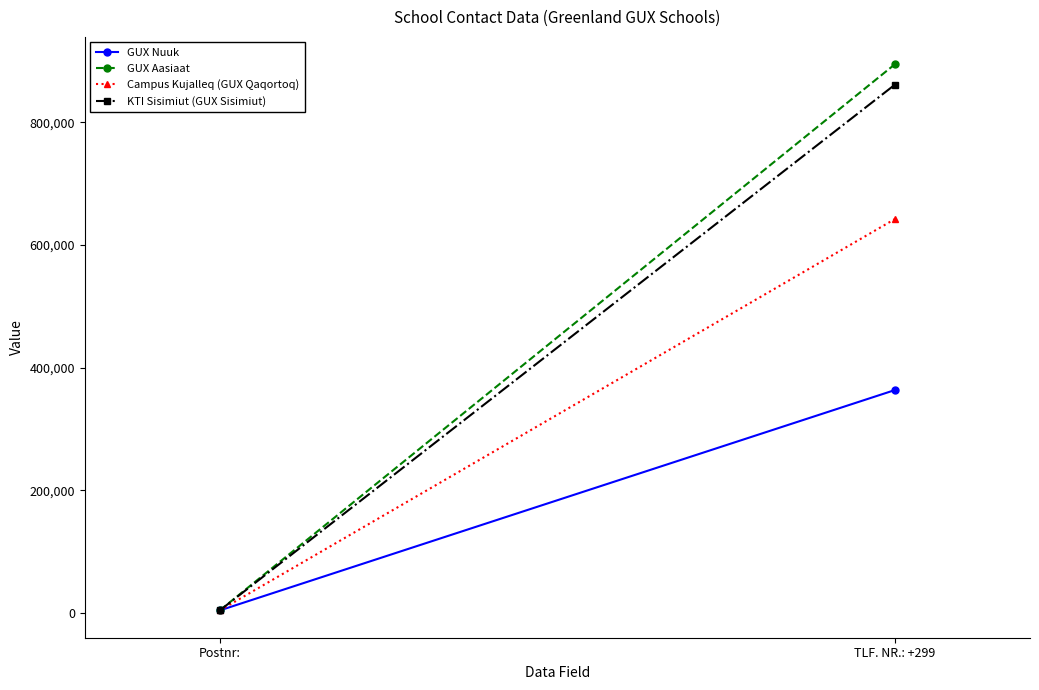

What are all the series names shown in the legend?

GUX Nuuk, GUX Aasiaat, Campus Kujalleq (GUX Qaqortoq), KTI Sisimiut (GUX Sisimiut)